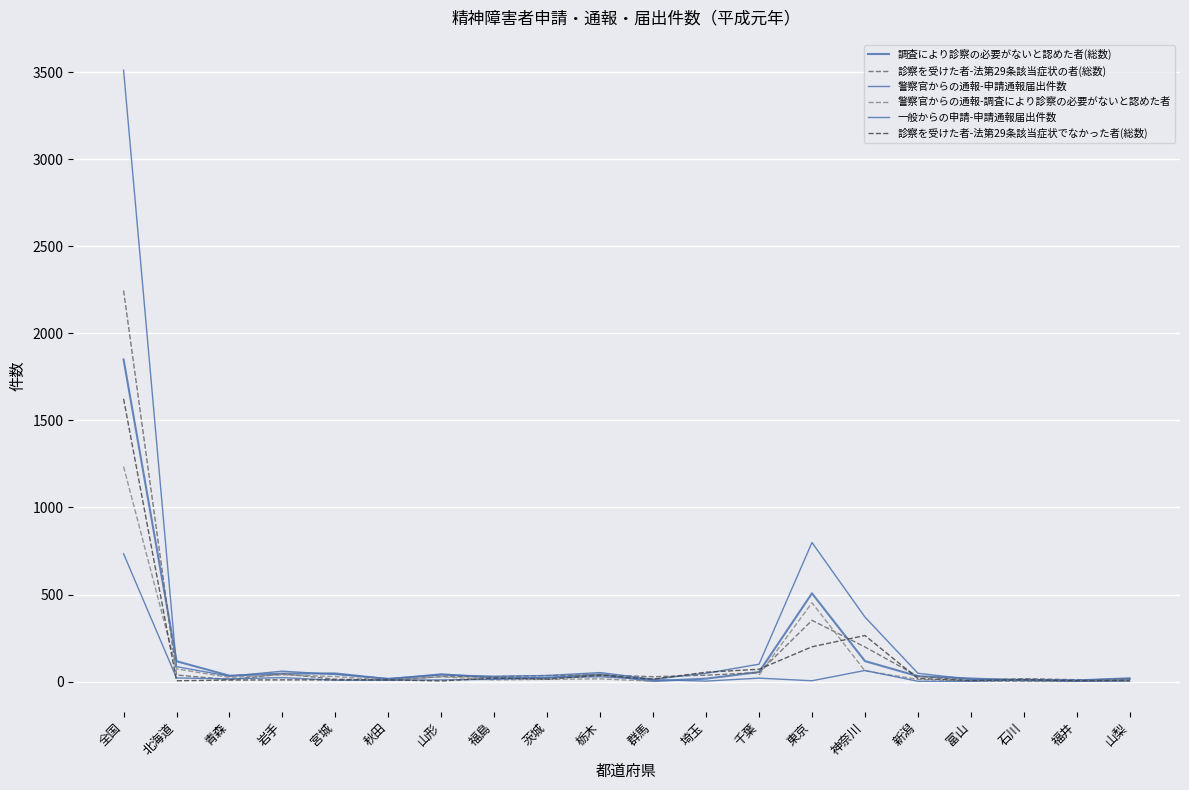

What are all the series names shown in the legend?

調査により診察の必要がないと認めた者(総数), 診察を受けた者-法第29条該当症状の者(総数), 警察官からの通報-申請通報届出件数, 警察官からの通報-調査により診察の必要がないと認めた者, 一般からの申請-申請通報届出件数, 診察を受けた者-法第29条該当症状でなかった者(総数)